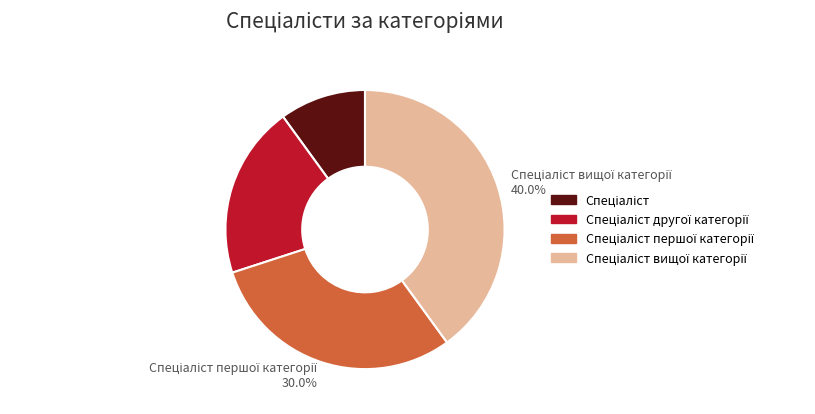

Is there a majority slice in this chart?

No